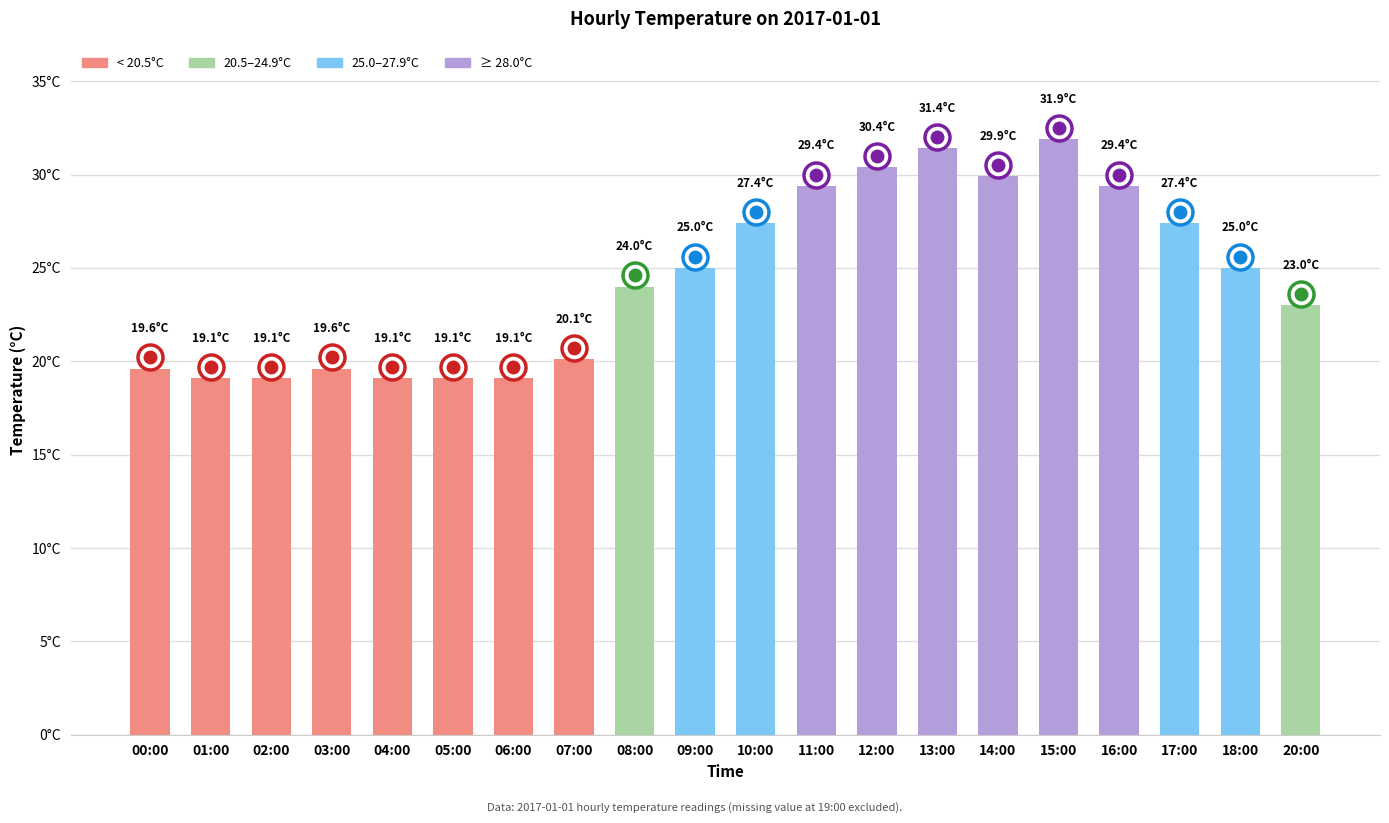

Which has a higher value, 07:00 or 13:00?

13:00